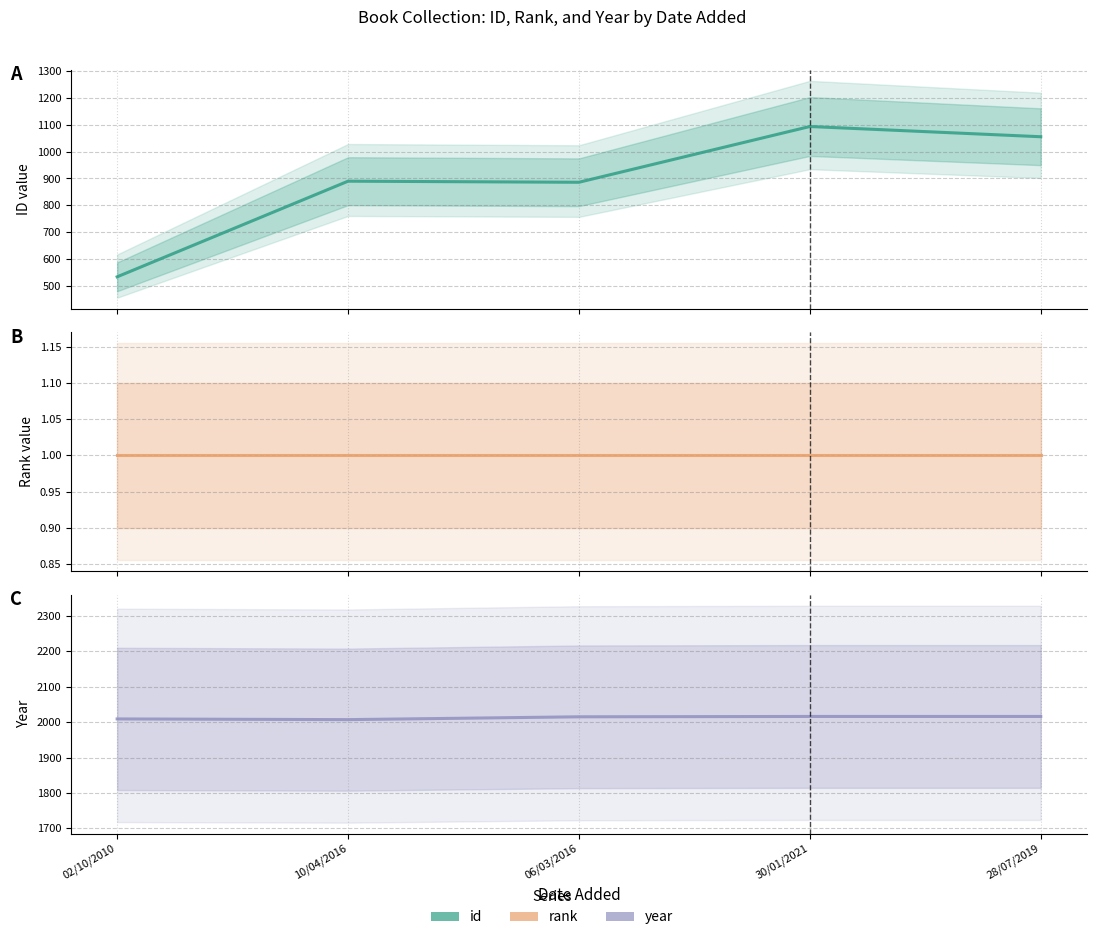

The id series shows 1055 at 28/07/2019. True or false?

True